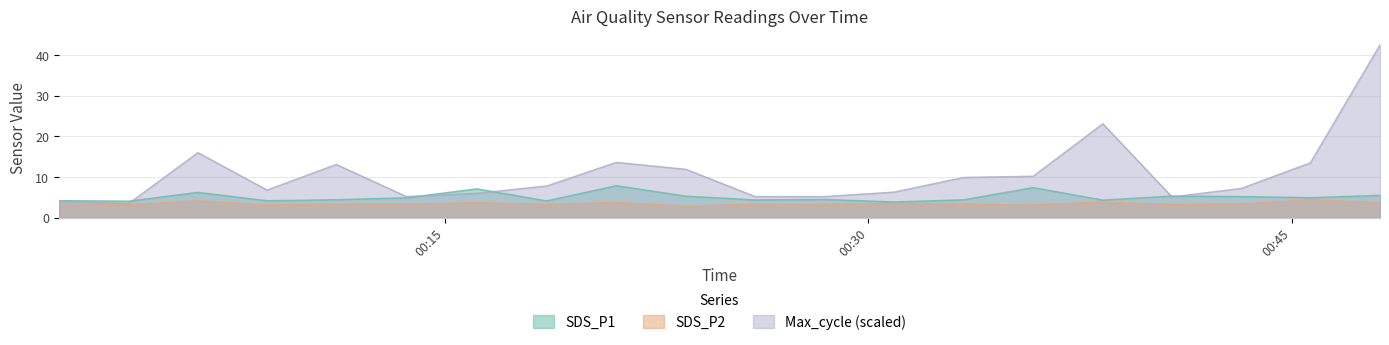

True or false: SDS_P1 and SDS_P2 cross at least once.

False